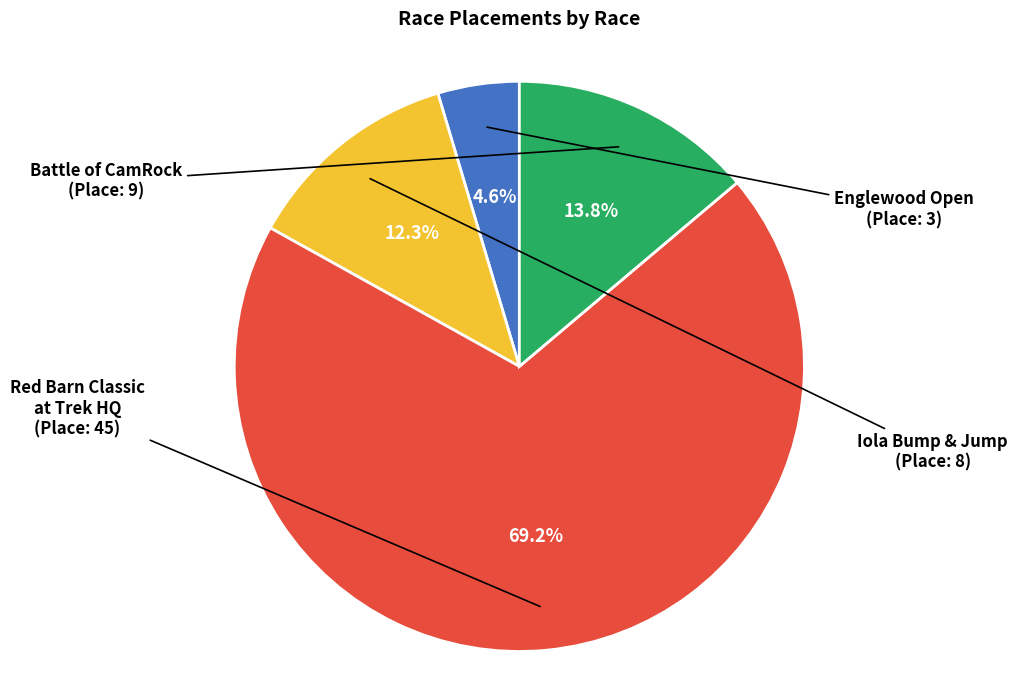

Is there any slice that represents more than half of the pie?

Yes